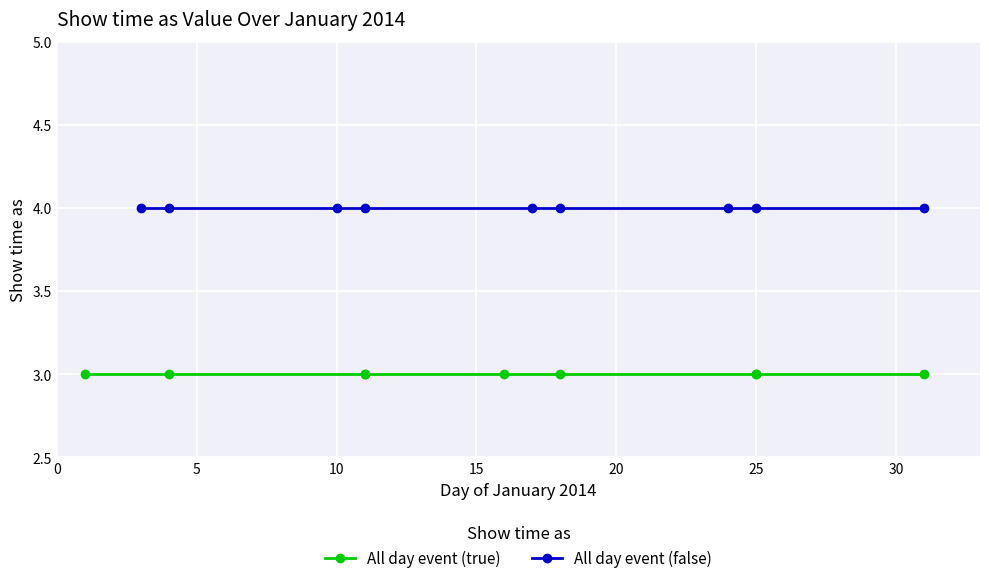

What position from the left is 30?

7